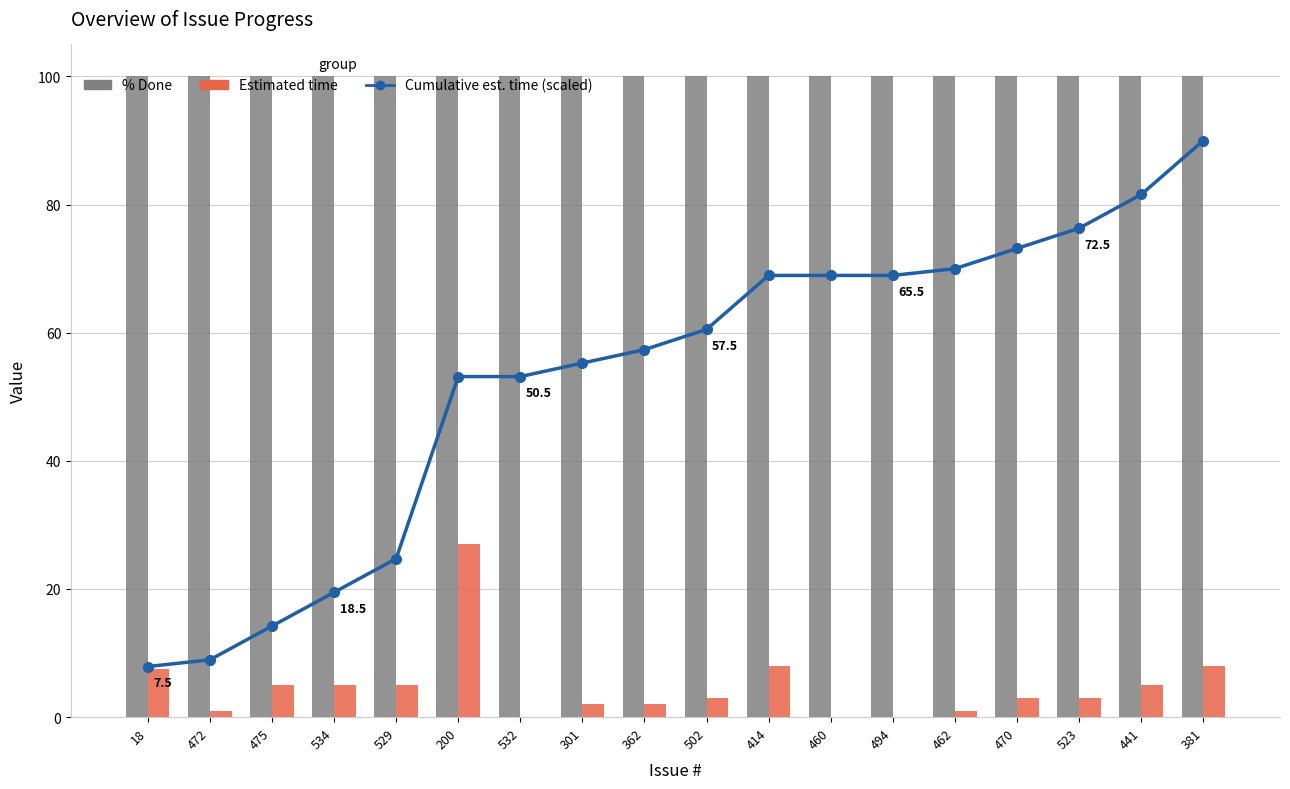

True or false: Cumulative est. time (scaled) has a value of 10.4 at 529.

False